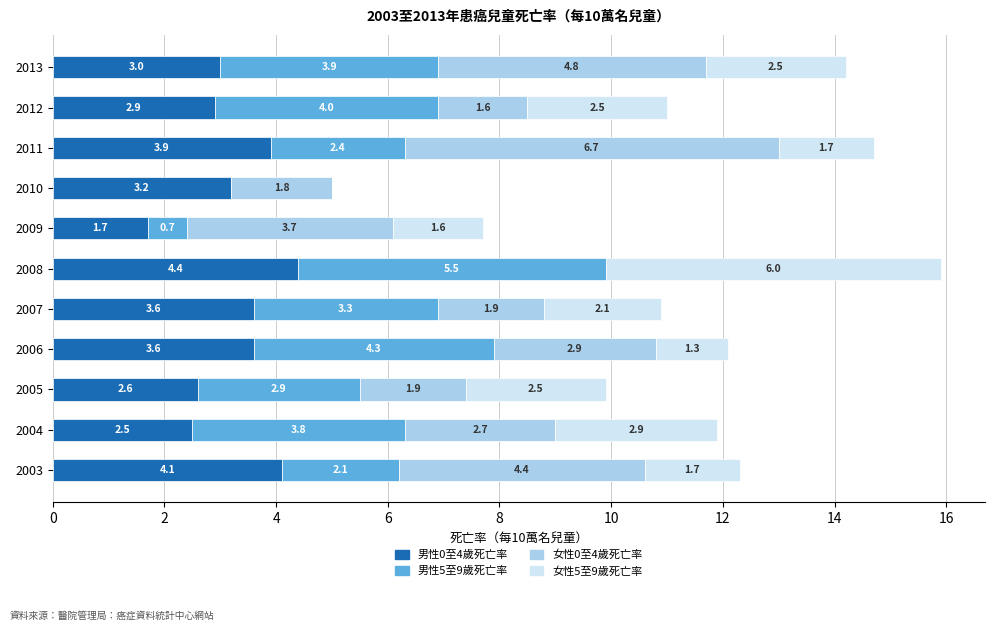

The 男性0至4歲死亡率 series shows 2.6 at 2005. True or false?

True